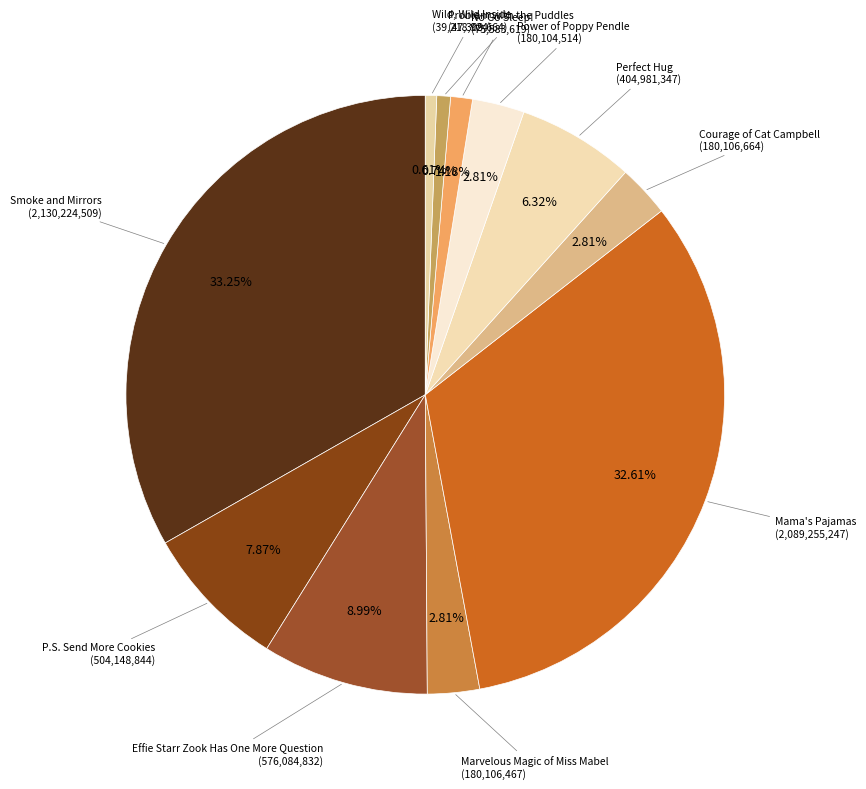

How many segments does this pie chart have?

11